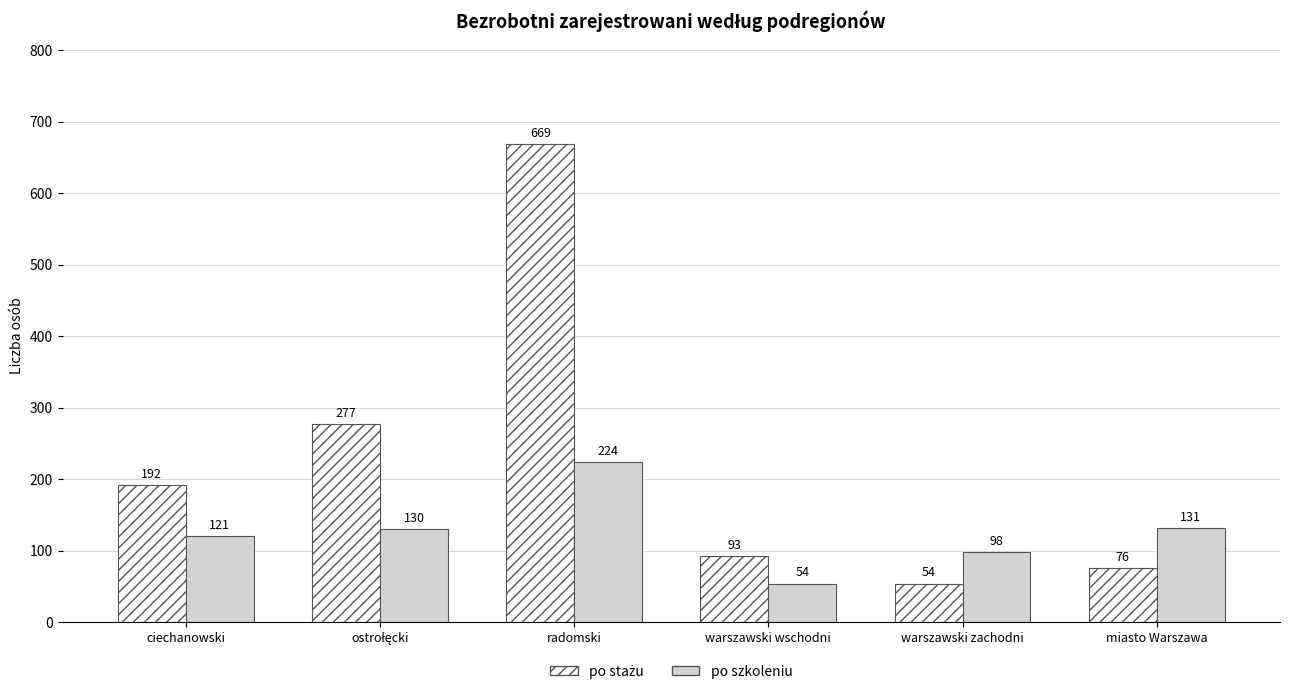

At how many categories does at least one series exceed 191?

3